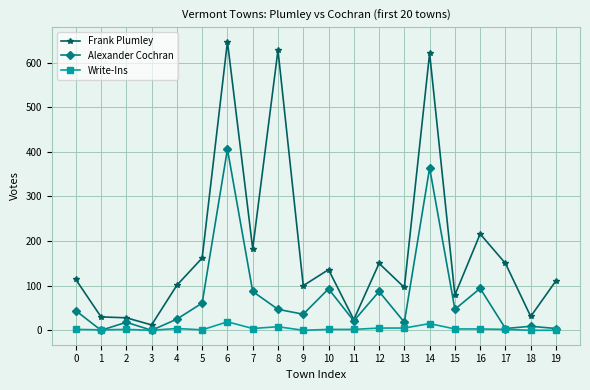

How many data points does each series have?

20